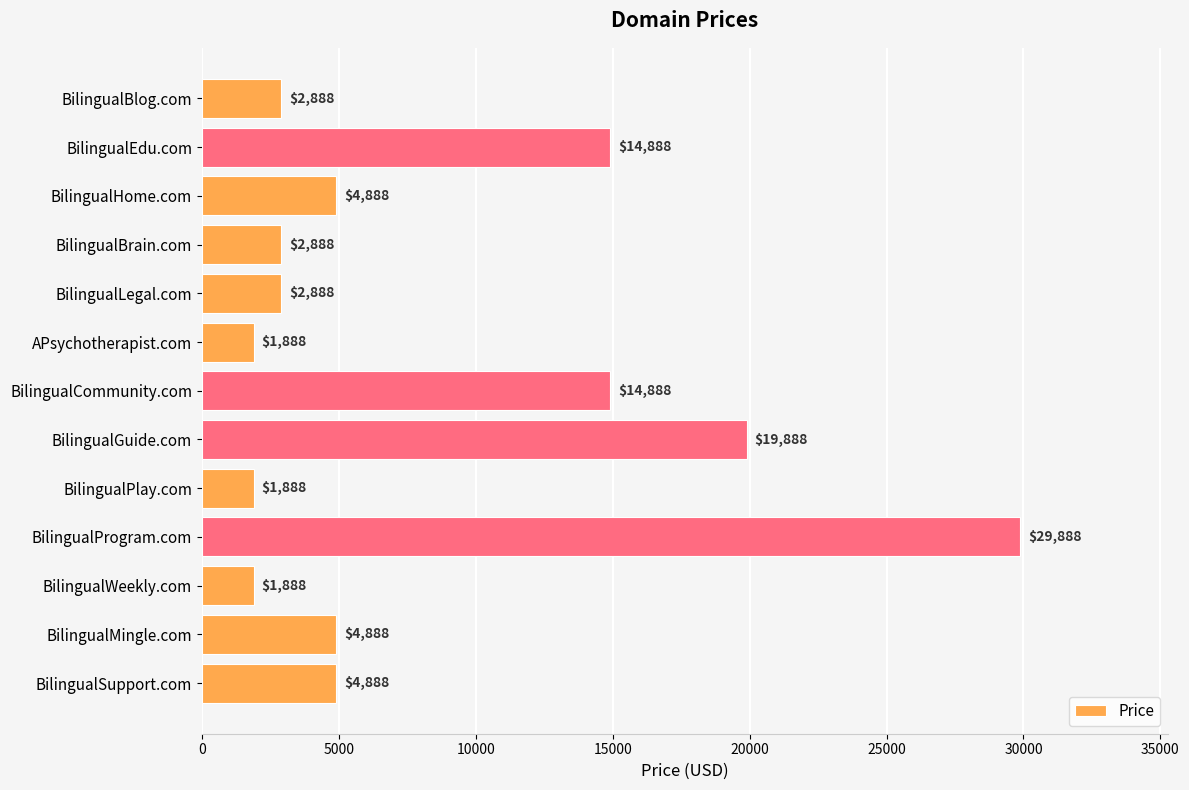

What is the difference between the maximum and minimum values?

28000